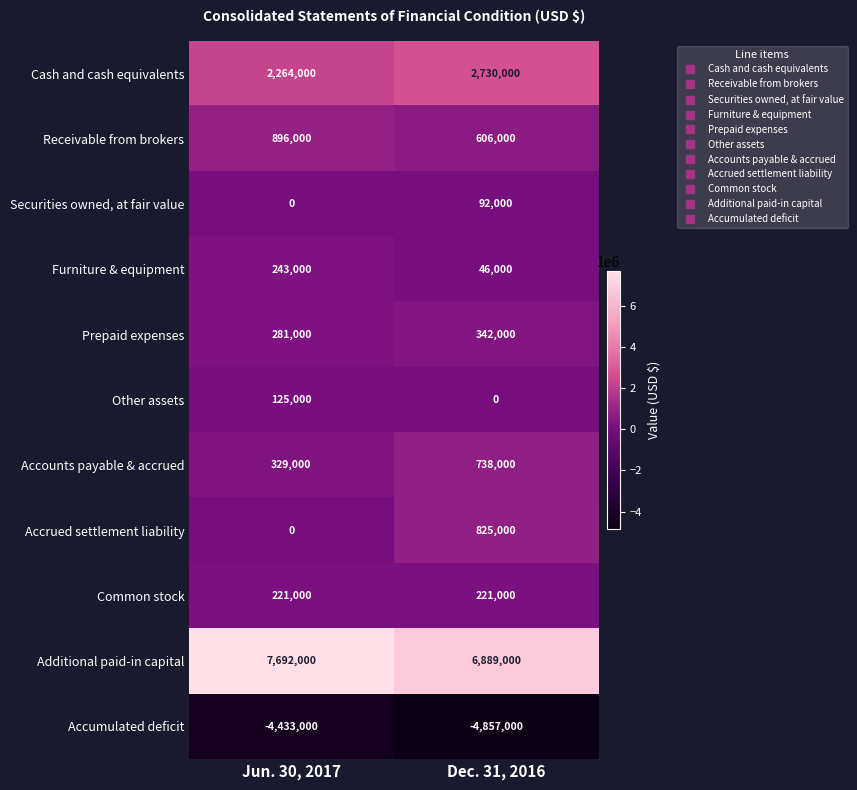

What is the sum of all Accumulated deficit values?

-9290000